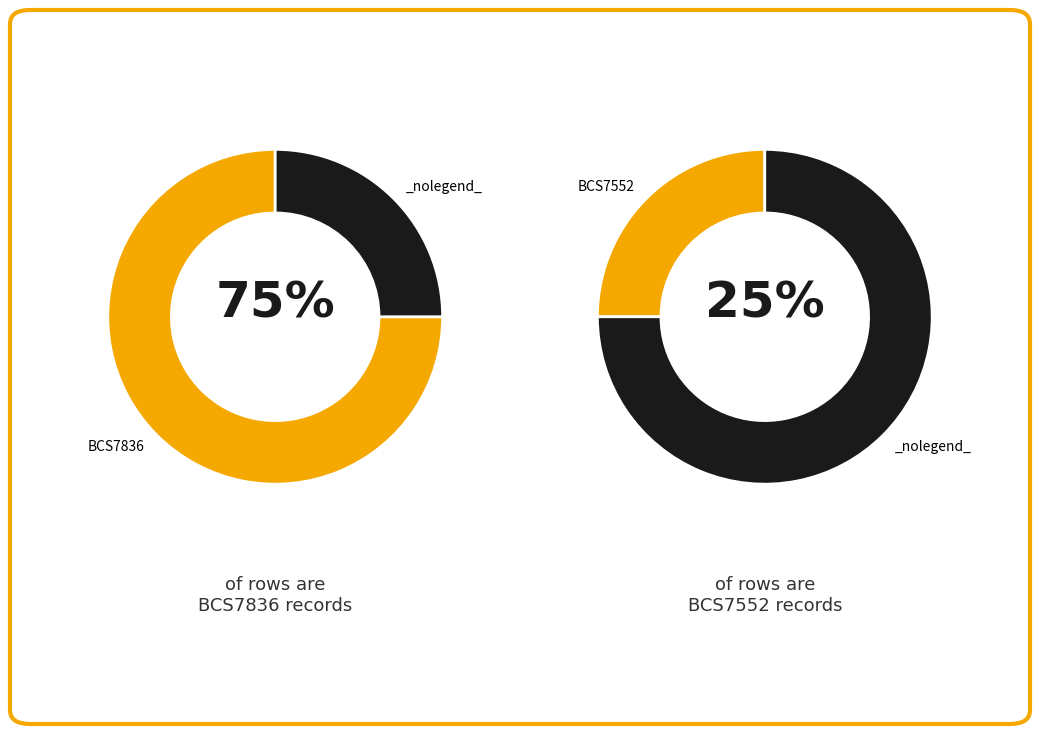

What percentage is the BCS7552 slice, to the nearest percent?

25%